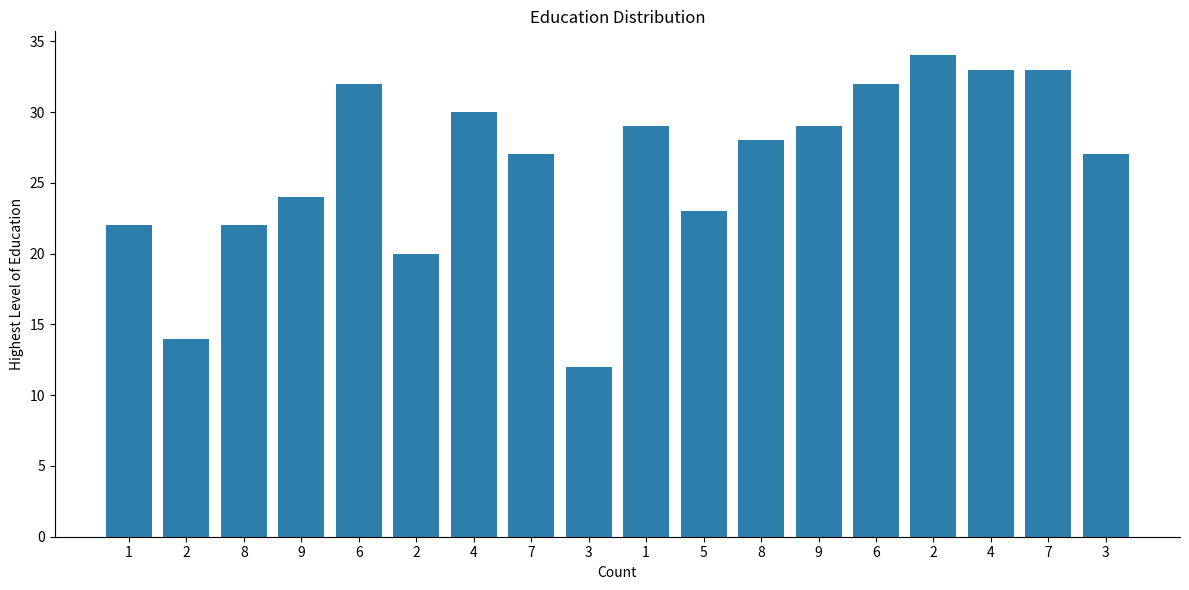

Where does the data first go above 28?

6